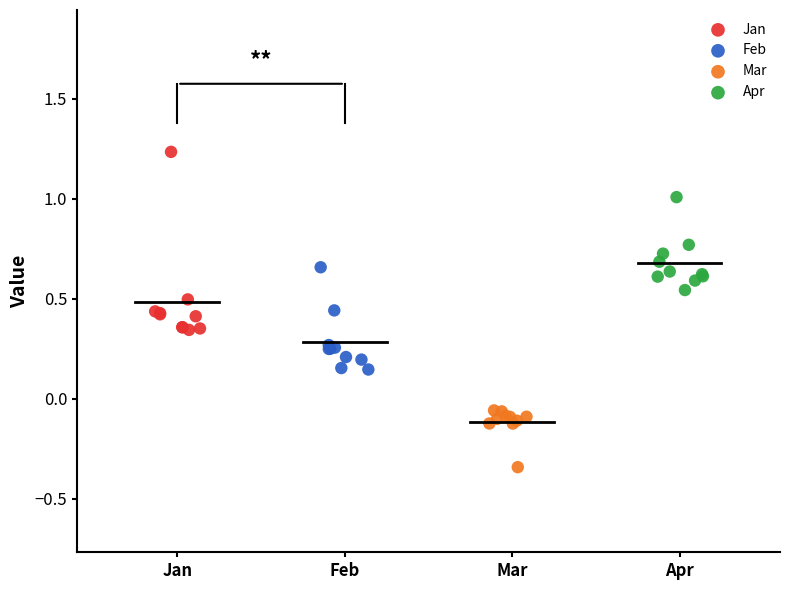

Which series reaches the minimum Y coordinate?

Mar